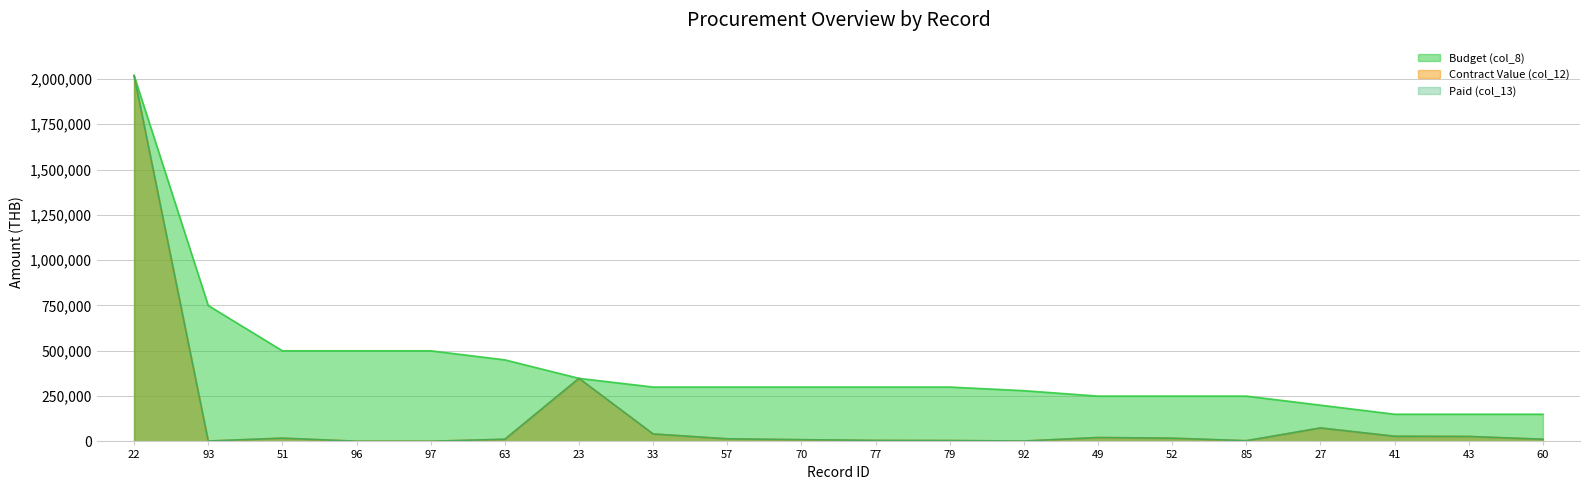

What is the label of the 4th point from the right?

27